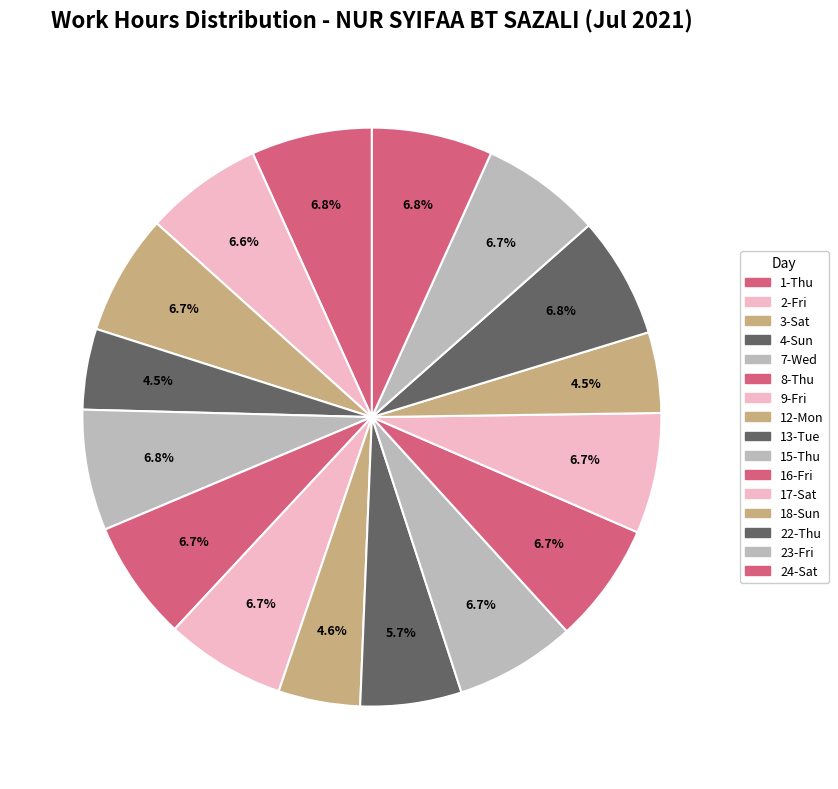

How many slices are in this pie chart?

16